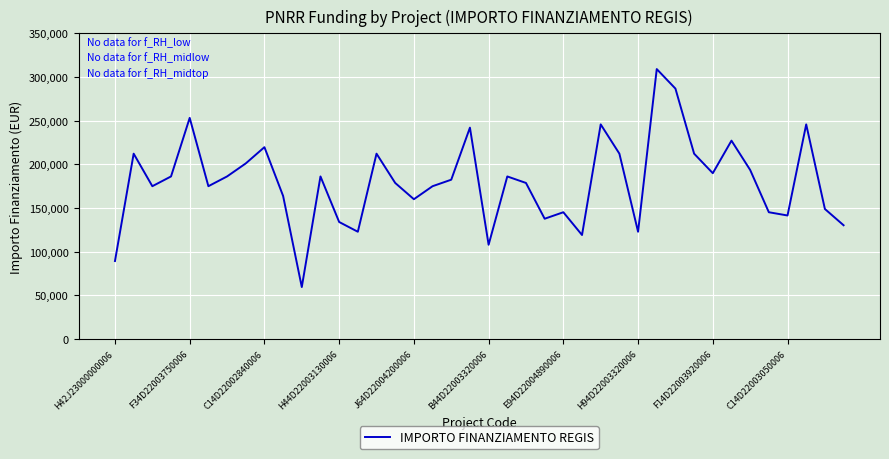

What is the minimum value shown in the chart?

59613.0